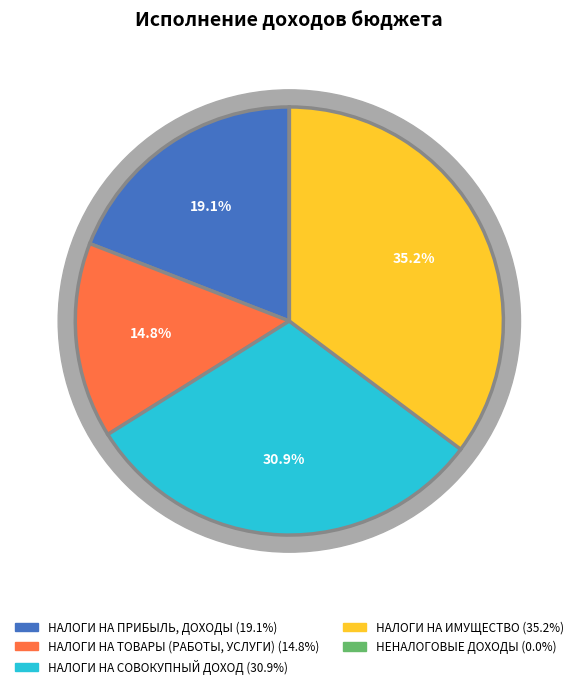

Does НАЛОГИ НА СОВОКУПНЫЙ ДОХОД represent more than half of the total?

No